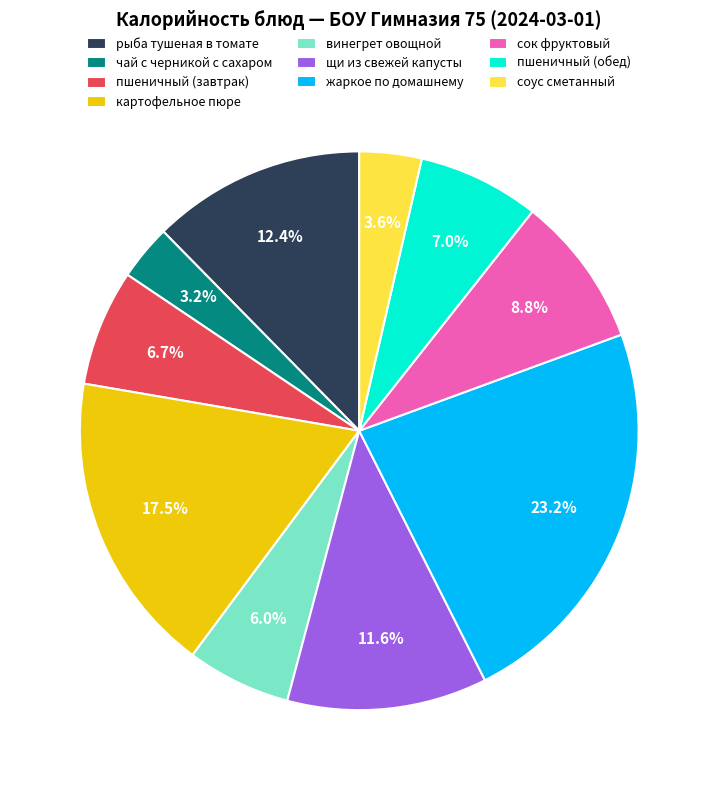

Which category has the biggest portion of the pie?

жаркое по домашнему